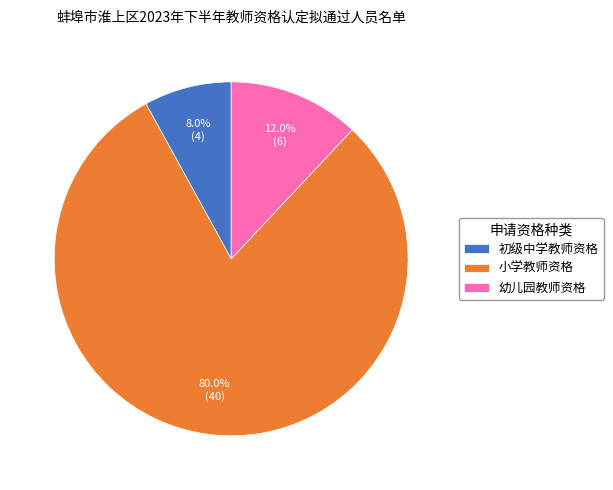

To the nearest percent, what is the difference between the largest and smallest slice percentages?

72%